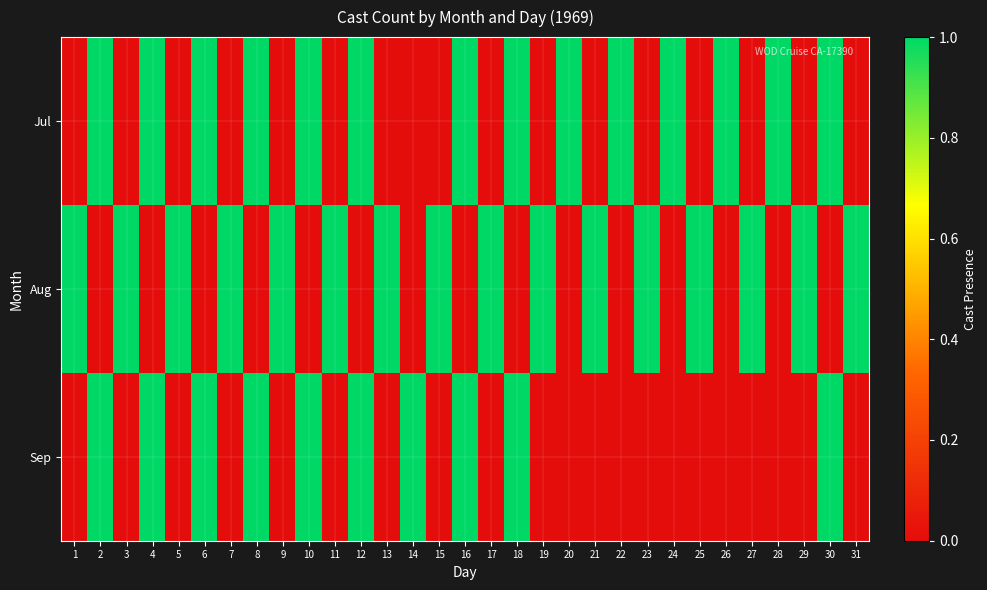

At how many categories does at least one series exceed 0?

31